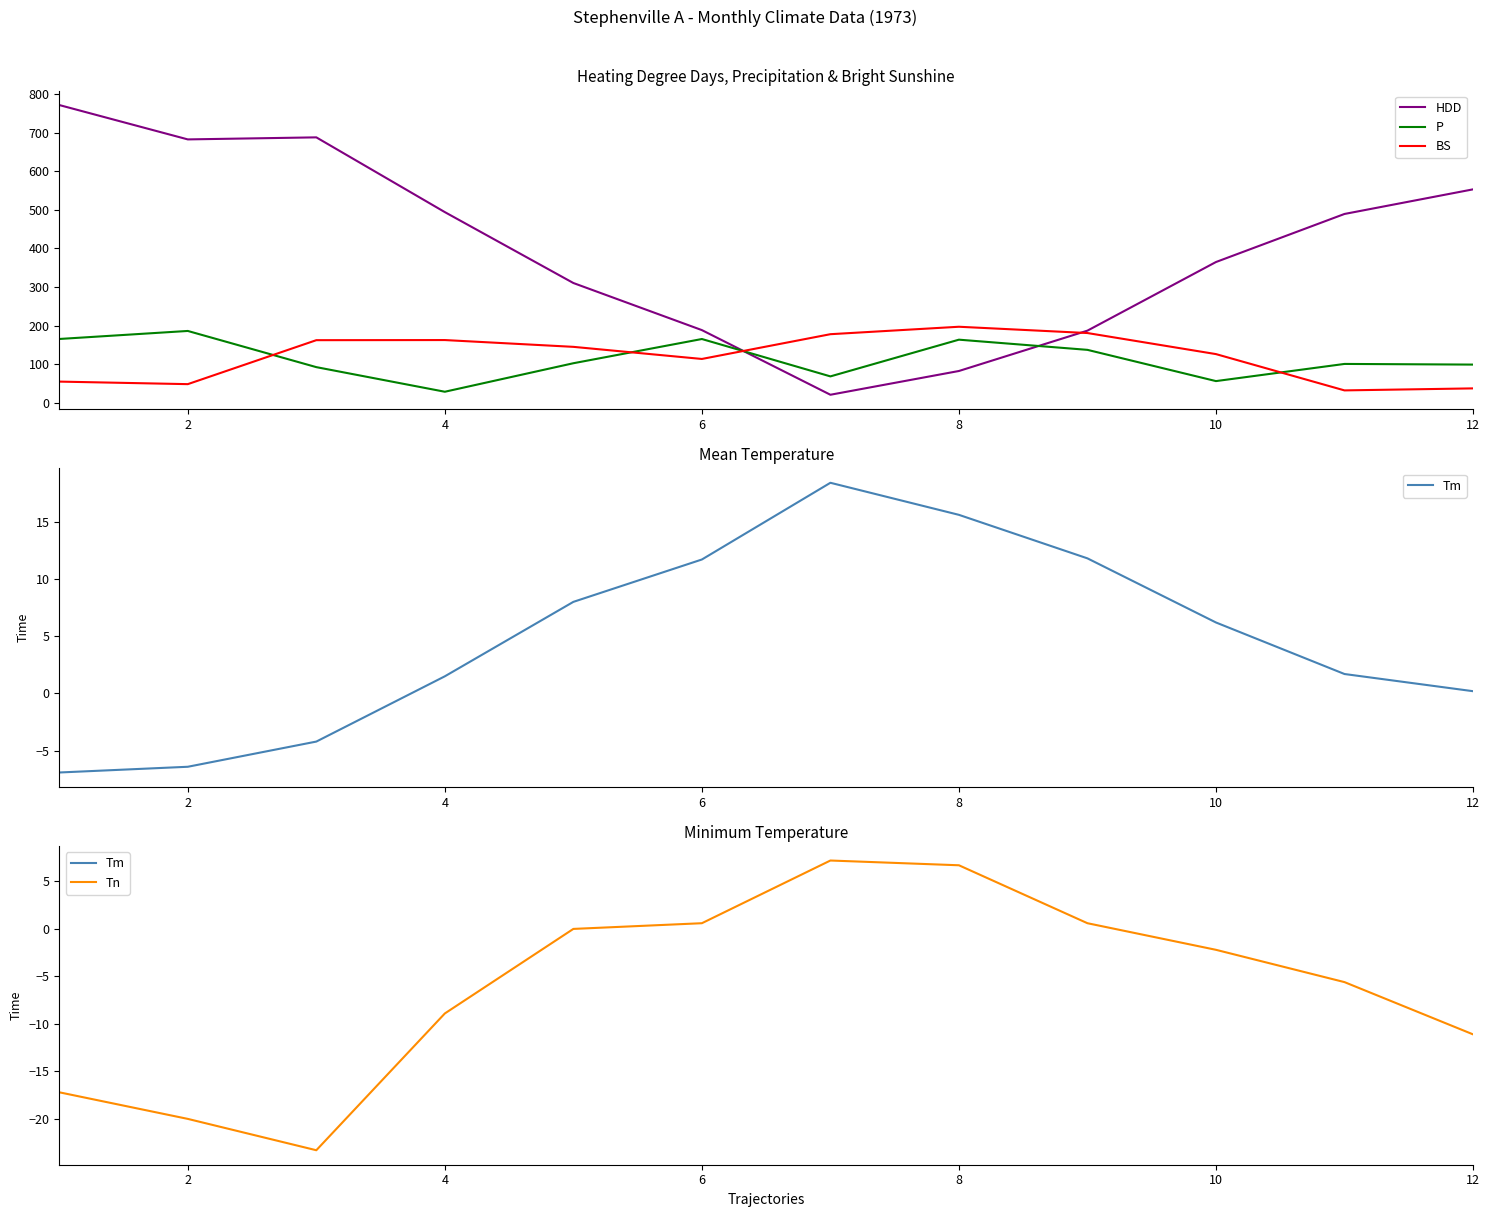

What is the highest value of the HDD series?

771.7